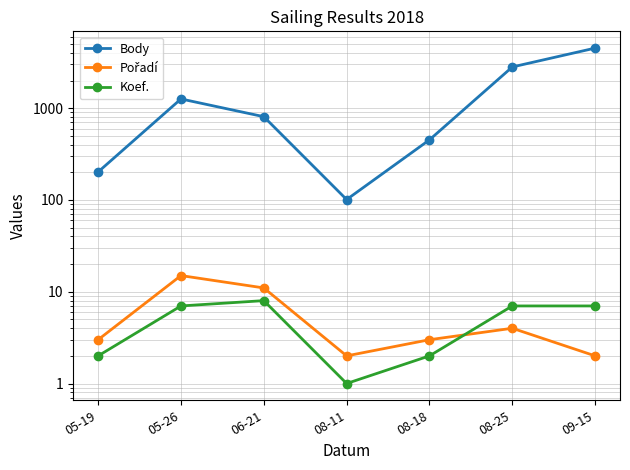

How many data points does each series have?

7